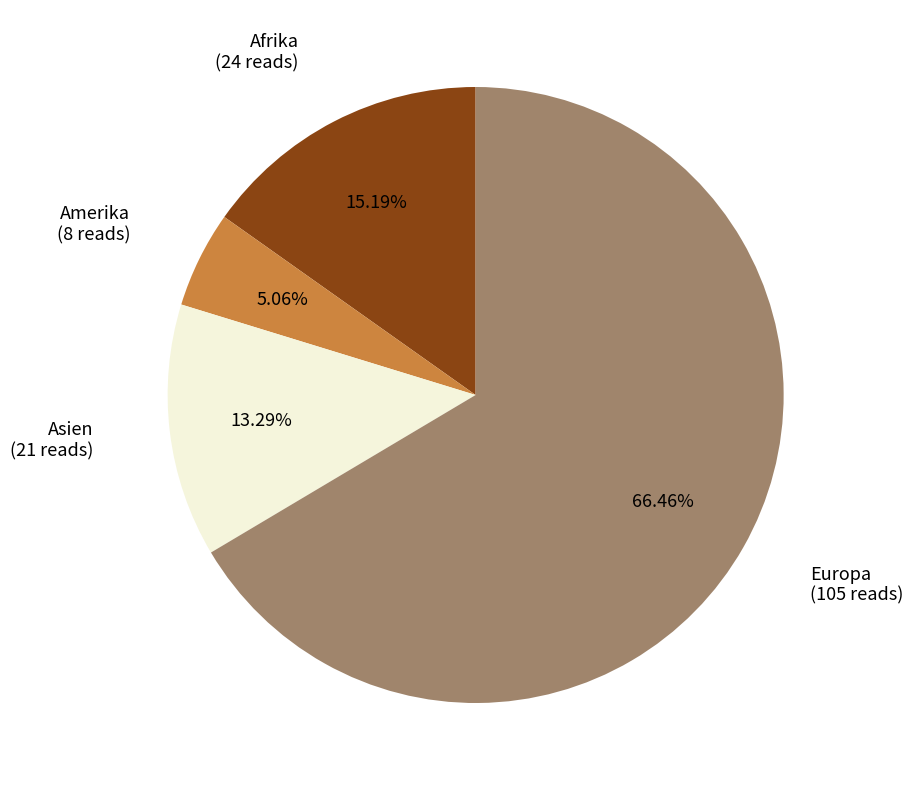

What portion of the pie excludes Amerika?

94.9%